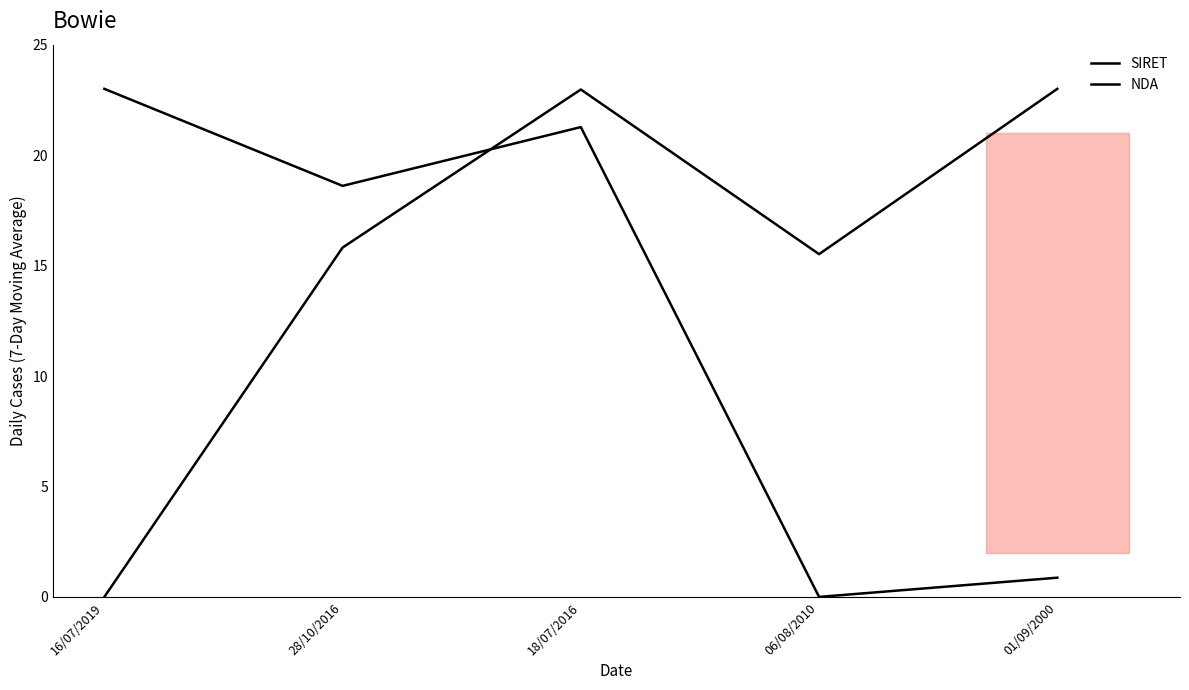

What is the difference between the maximum and minimum values in the SIRET series?

23.0